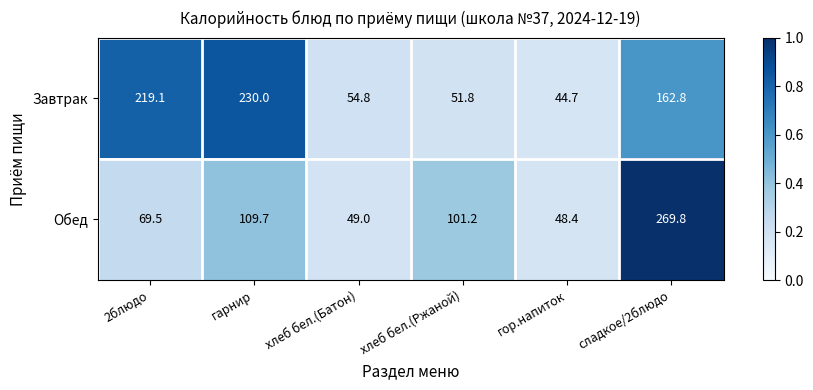

What is the approximate value of Обед at гор.напиток?

48.4